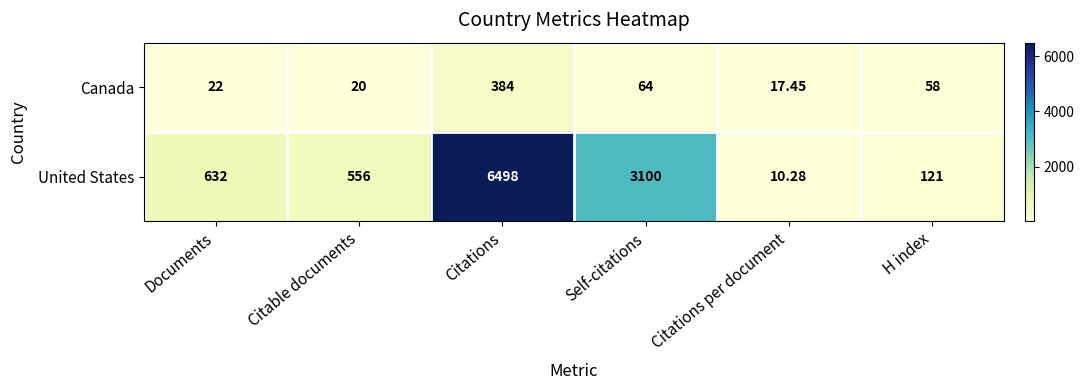

List the series in order of their overall mean, highest first.

United States, Canada